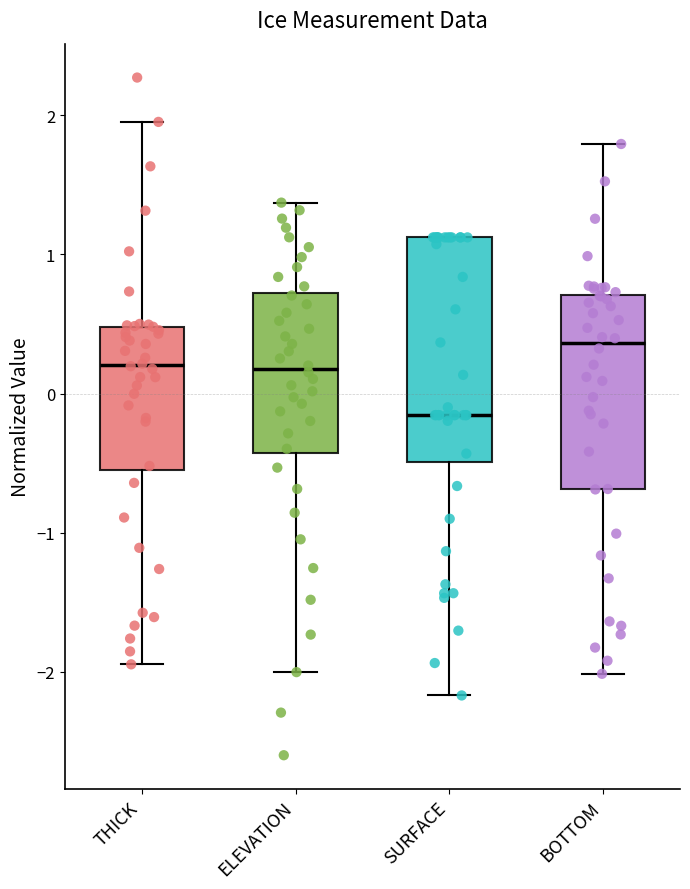

Which box's median line is the lowest?

SURFACE